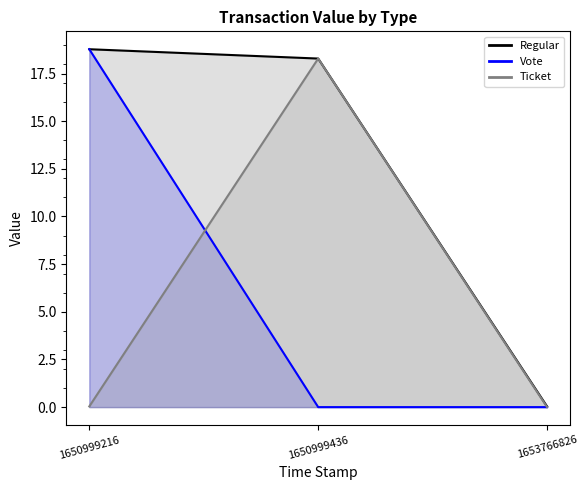

The Regular series shows 18.8 at 1650999216. True or false?

True